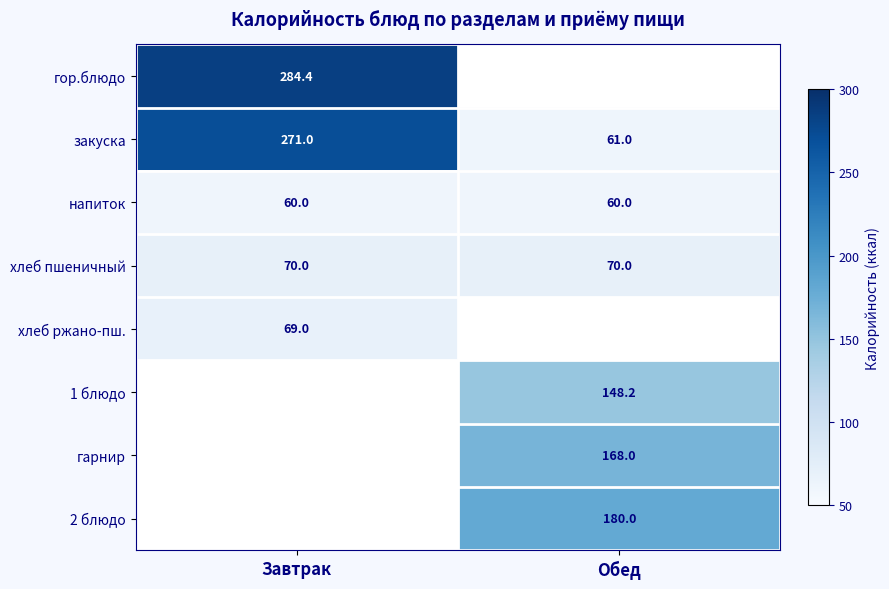

What is the highest value of the закуска series?

271.0